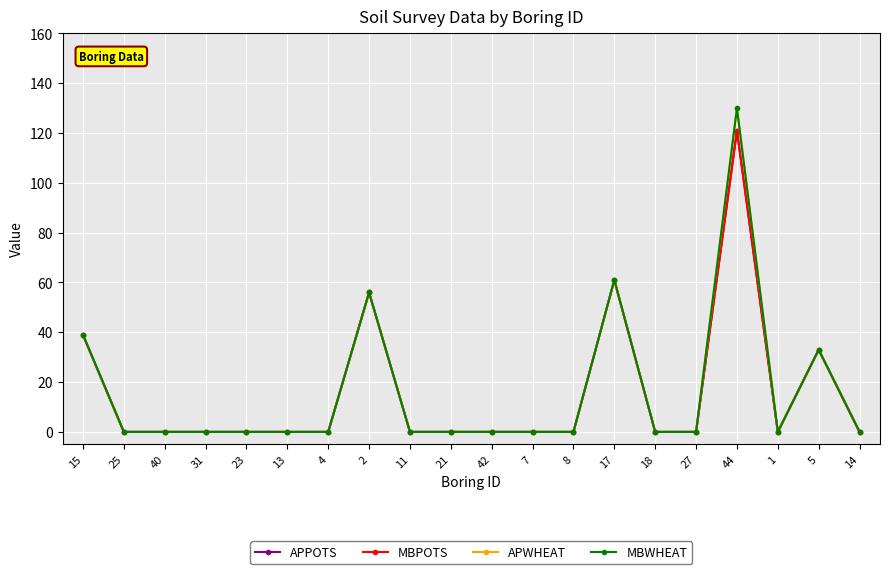

Does the chart display data point markers on the line(s)?

Yes